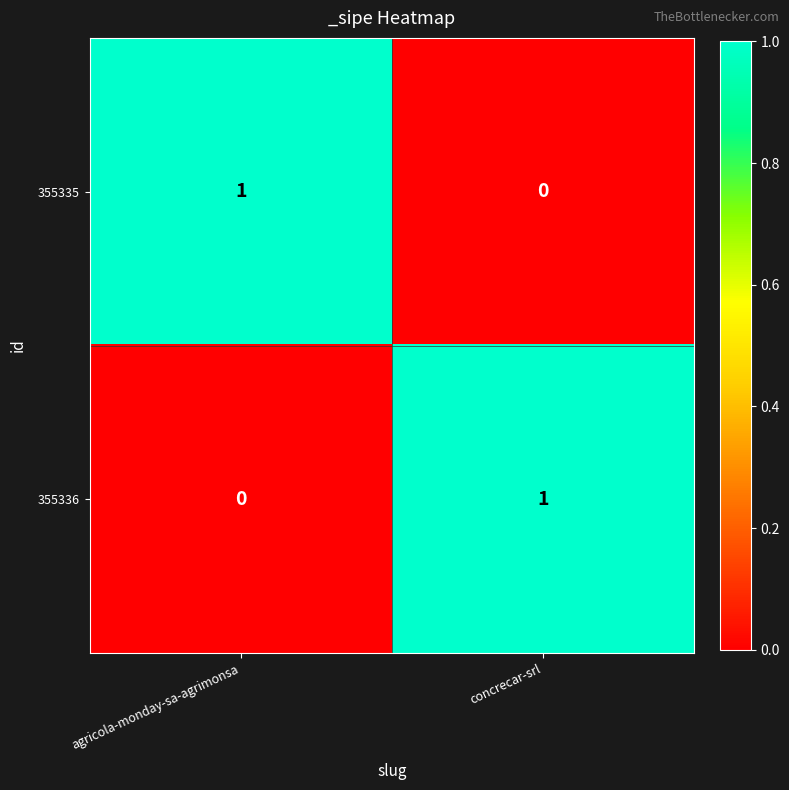

At which label is 355335 closest to 0?

concrecar-srl